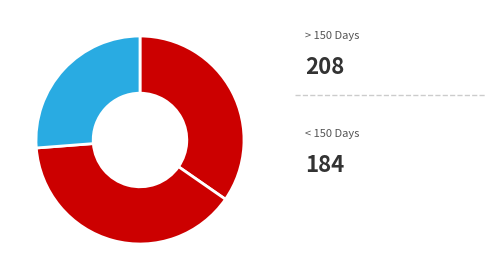

How many segments does this pie chart have?

3